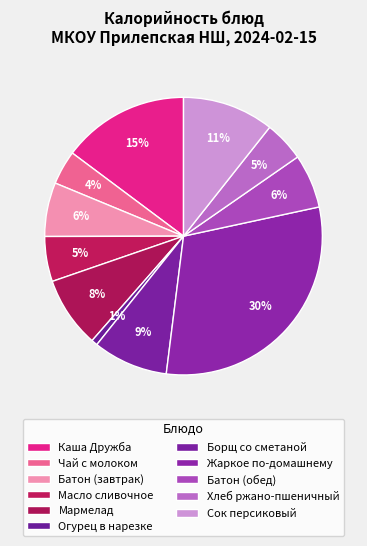

How many segments does this pie chart have?

11